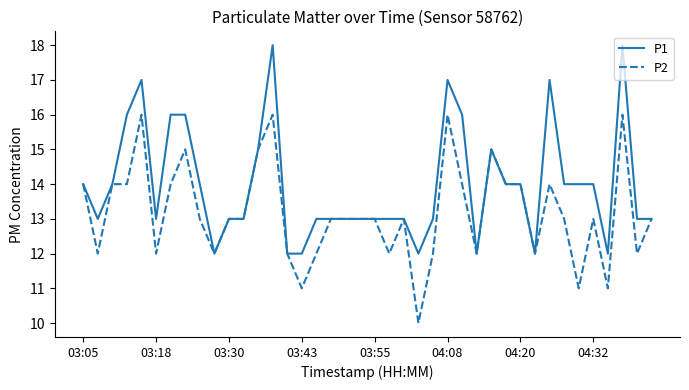

What is the difference between the maximum and minimum values in the P2 series?

6